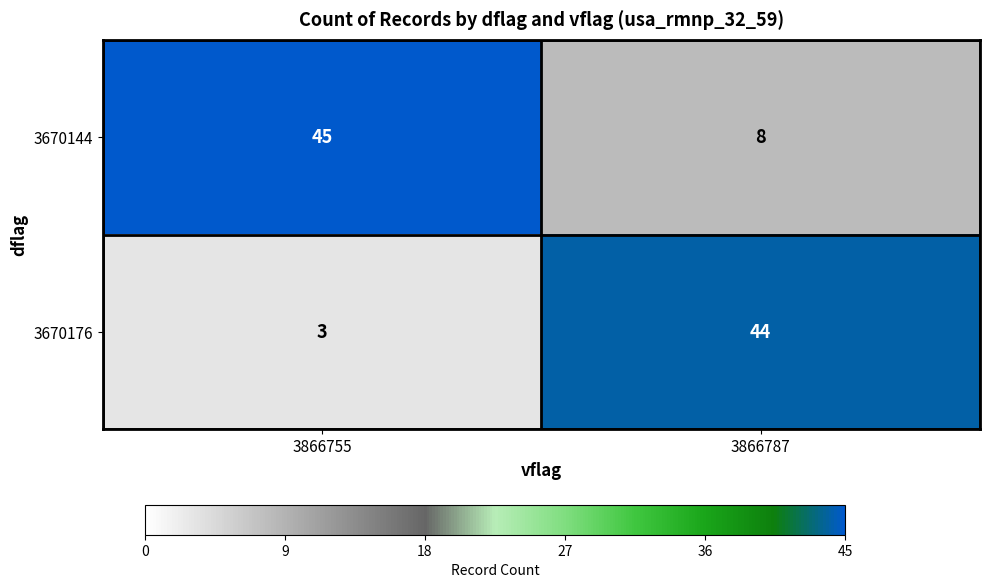

Rank the series by their maximum value, from highest to lowest.

3670144, 3670176